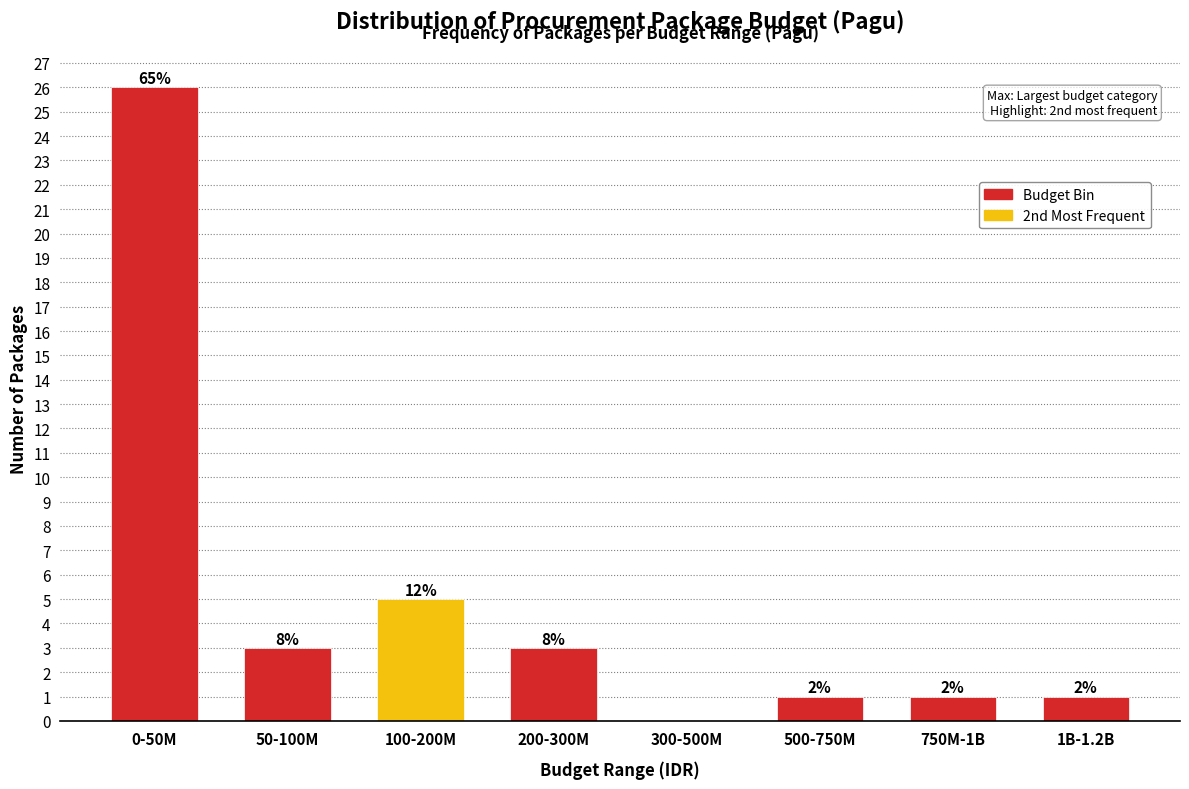

Are the bars horizontal?

No